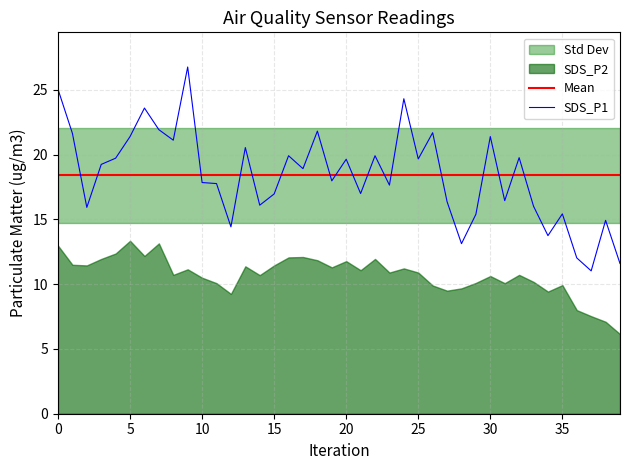

What is the maximum value for SDS_P1?

26.8